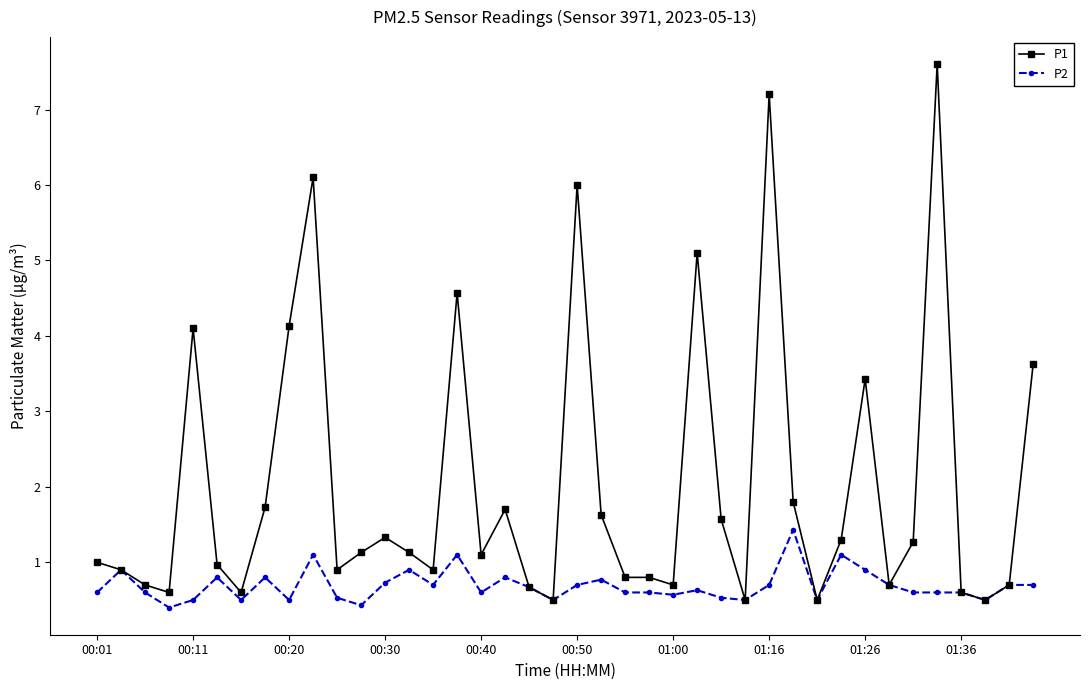

Rank the series by their average value, from lowest to highest.

P2, P1